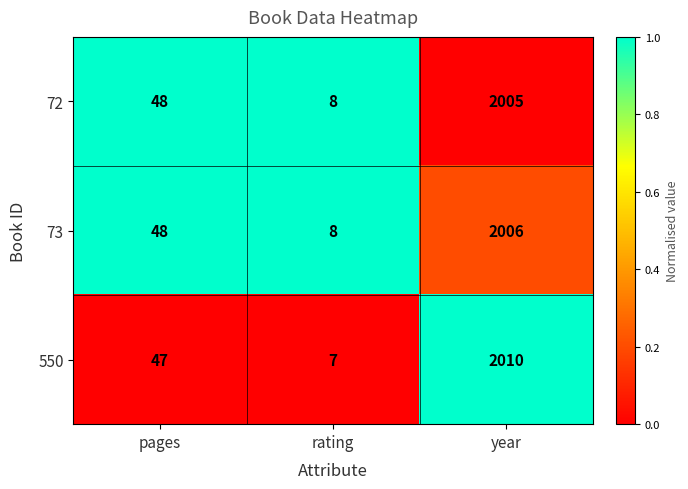

At which category is the sum across all series the highest?

year